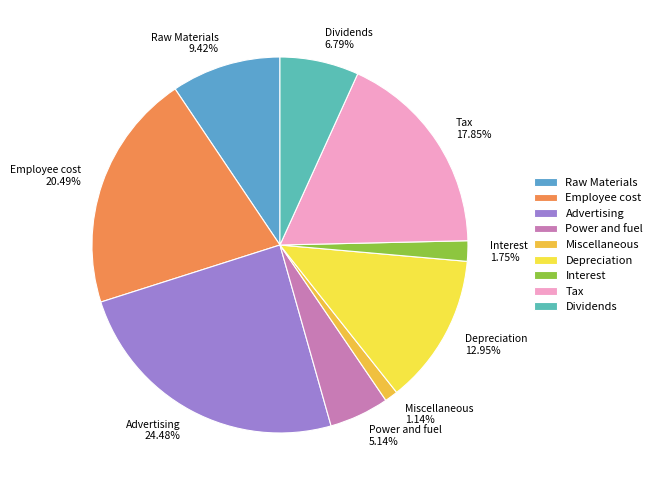

To the nearest percent, what is the average slice percentage?

11%